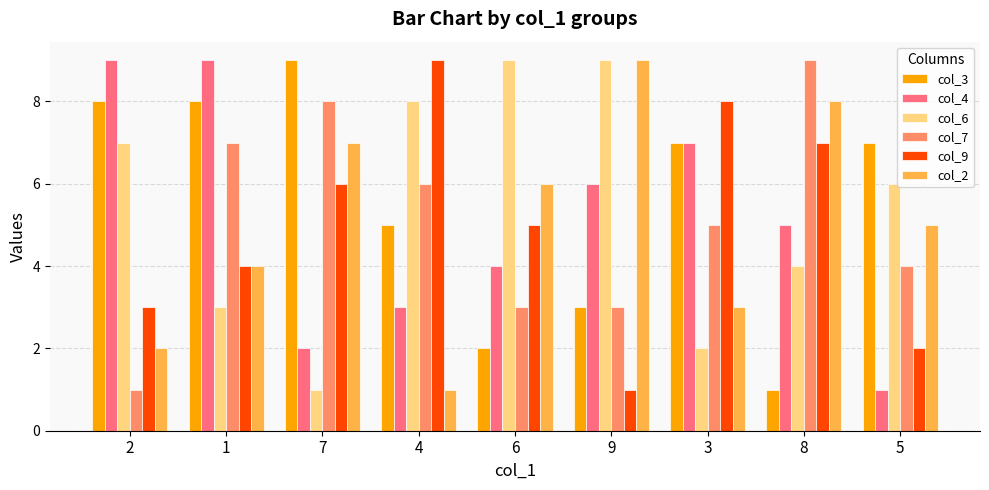

Which series has the largest total across all categories?

col_3